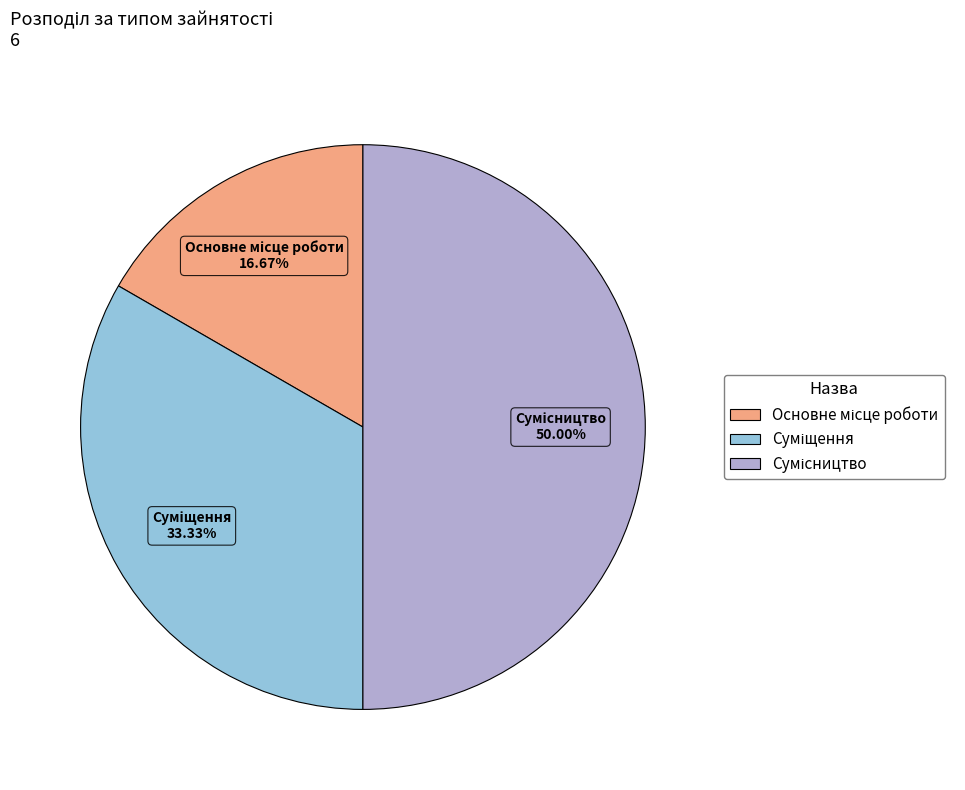

What is the change in value from Основне місце роботи to Суміщення?

+1